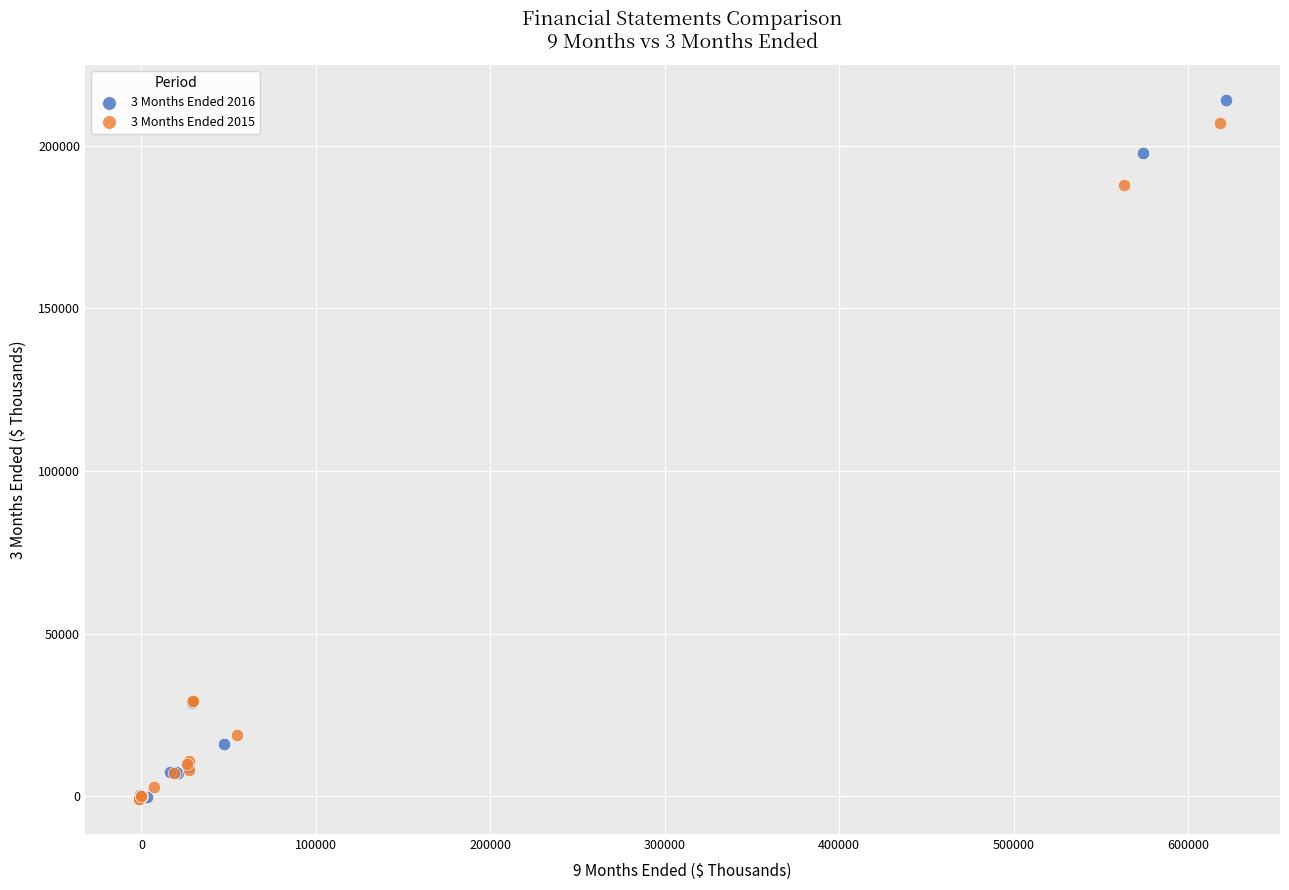

Which series has the largest Y range (max minus min)?

3 Months Ended 2016